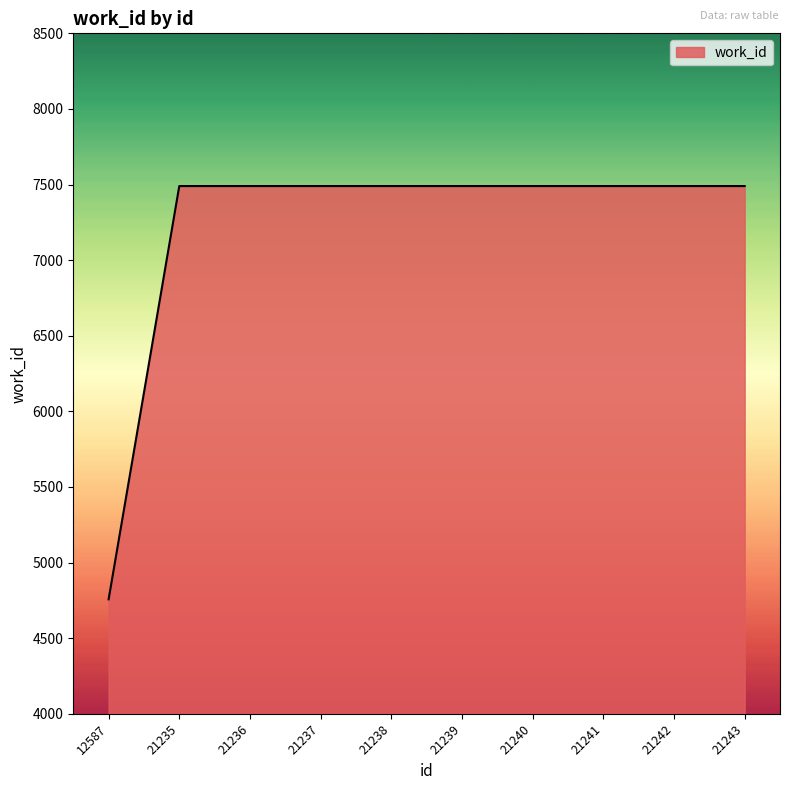

What is the difference between the values at 21243 and 12587?

2733